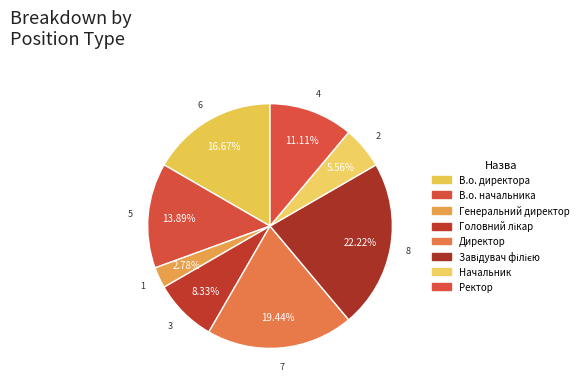

Is it true that В.о. начальника is 27% of the pie?

False